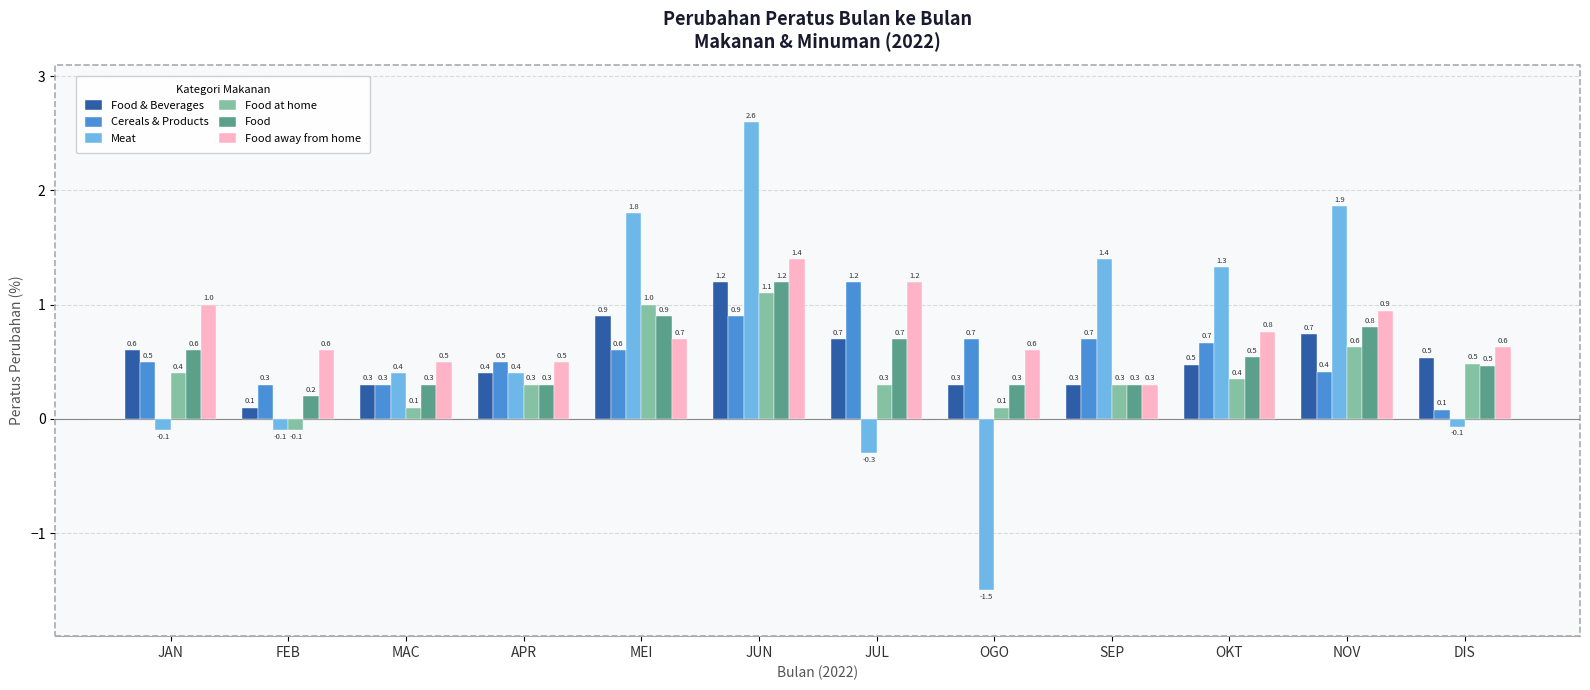

What is the maximum value shown in the chart?

2.6